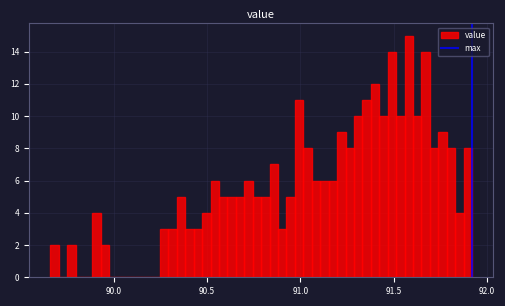

Around what value on the x-axis is the tallest bar? Give the approximate position of its centre, as read against the axis.

91.60